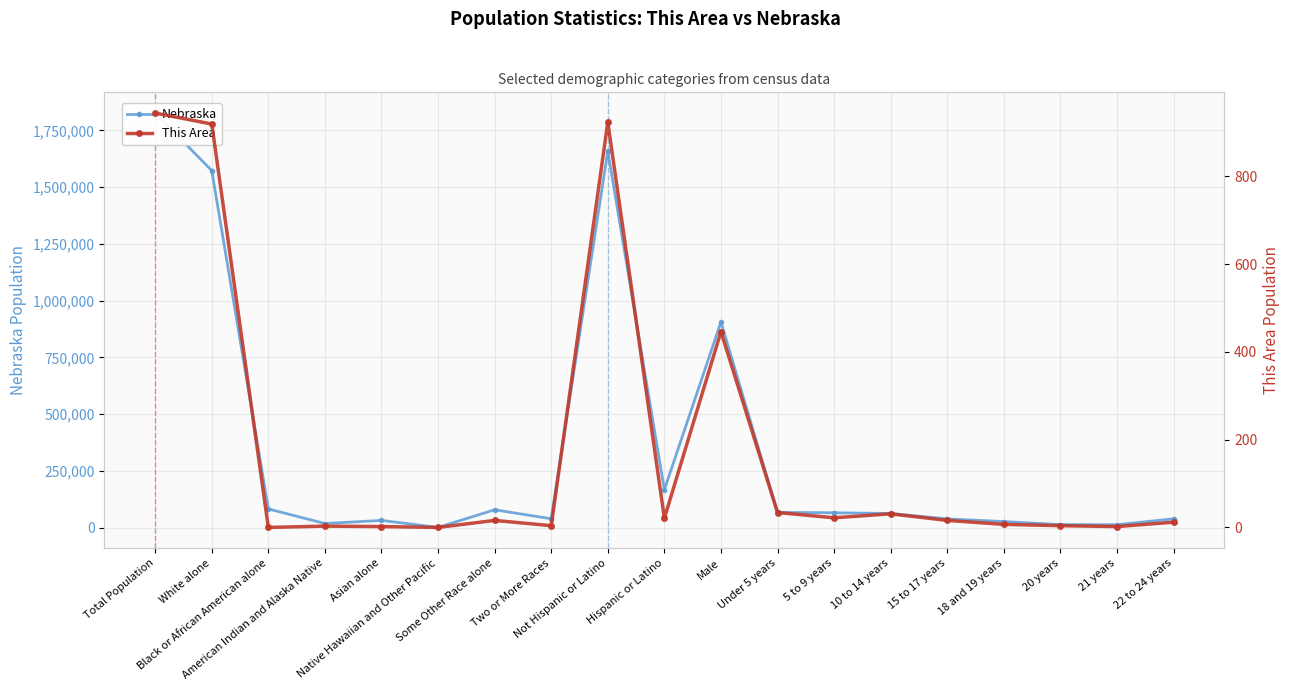

At Hispanic or Latino, list the series in order from smallest to largest.

This Area, Nebraska